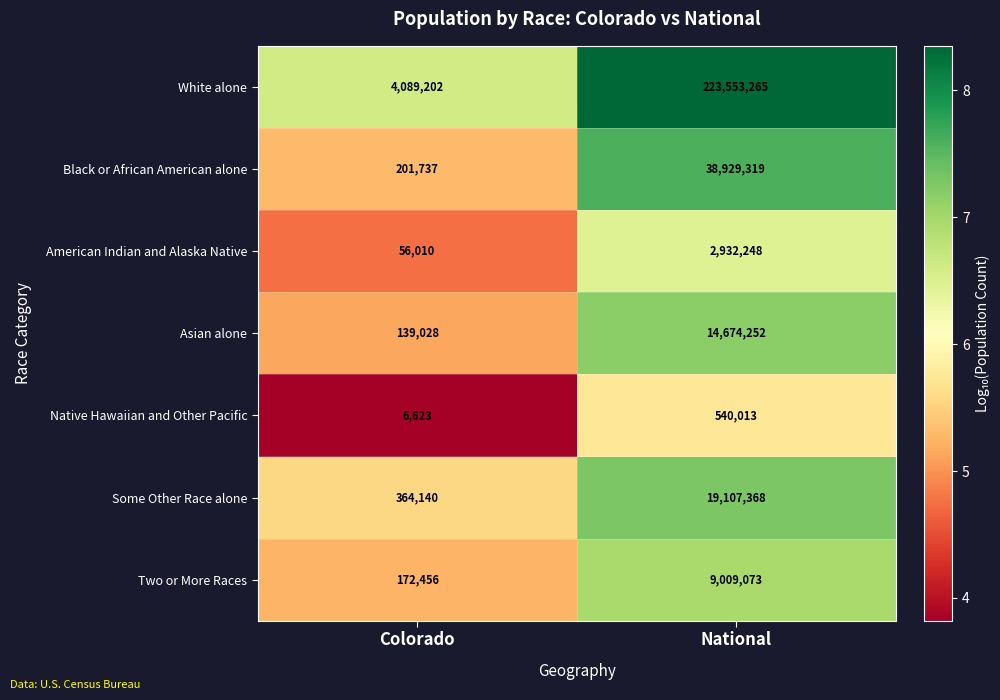

What is the greatest value displayed?

223553265